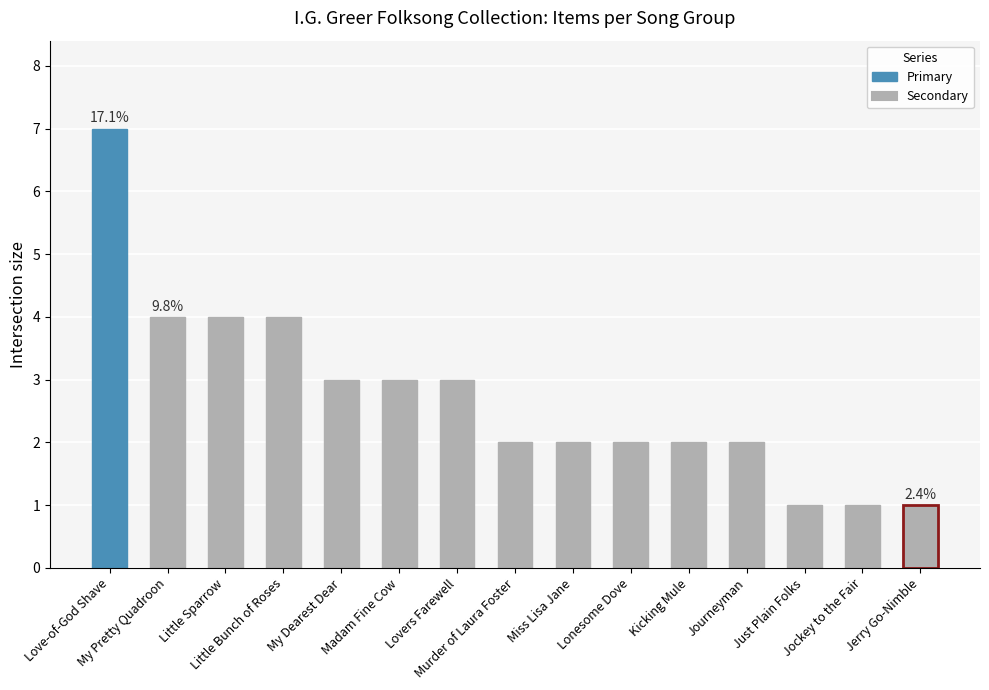

What is the greatest value displayed?

7